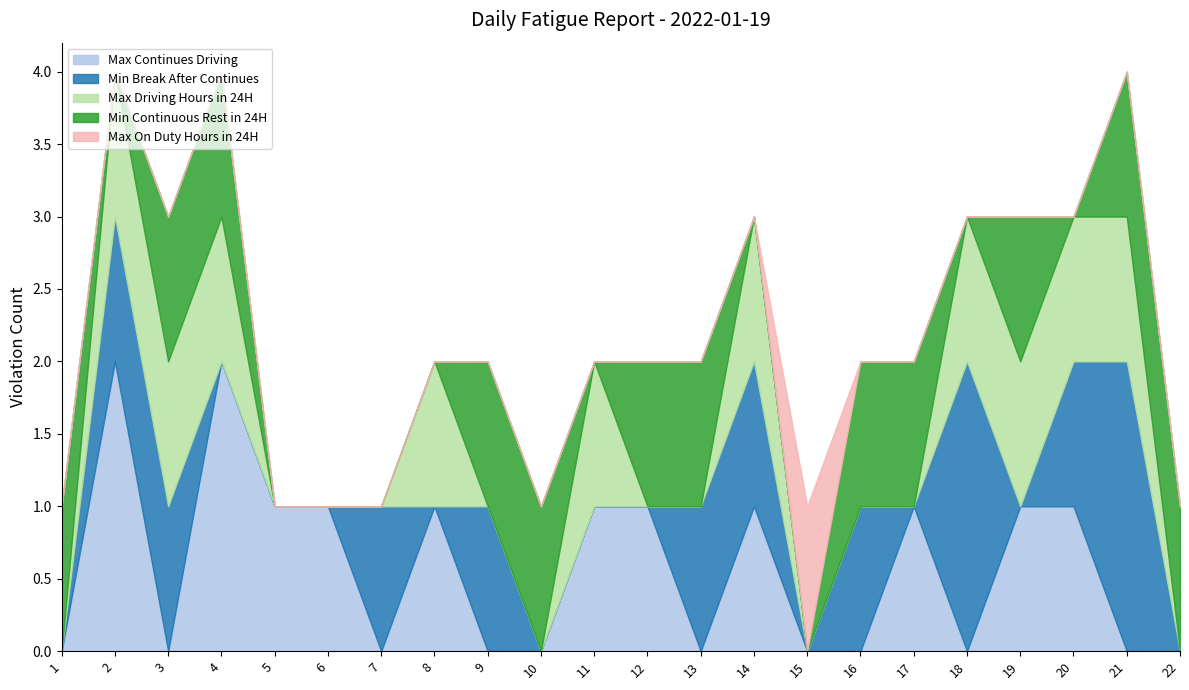

How many interior local peaks does the Min Break After Continues series have?

5